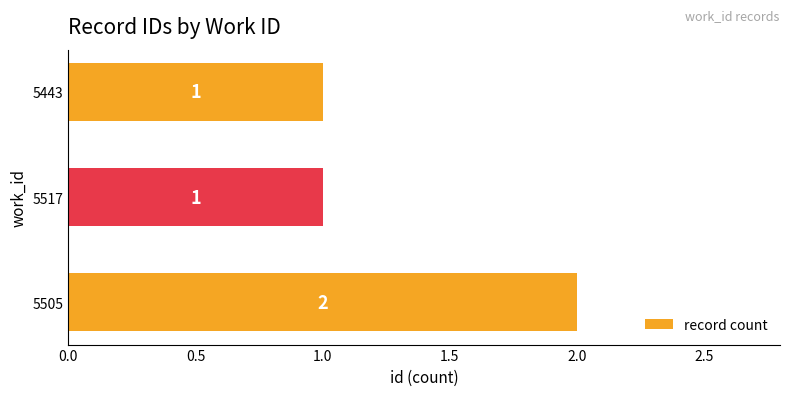

At which category does the chart reach its peak across all series?

5505